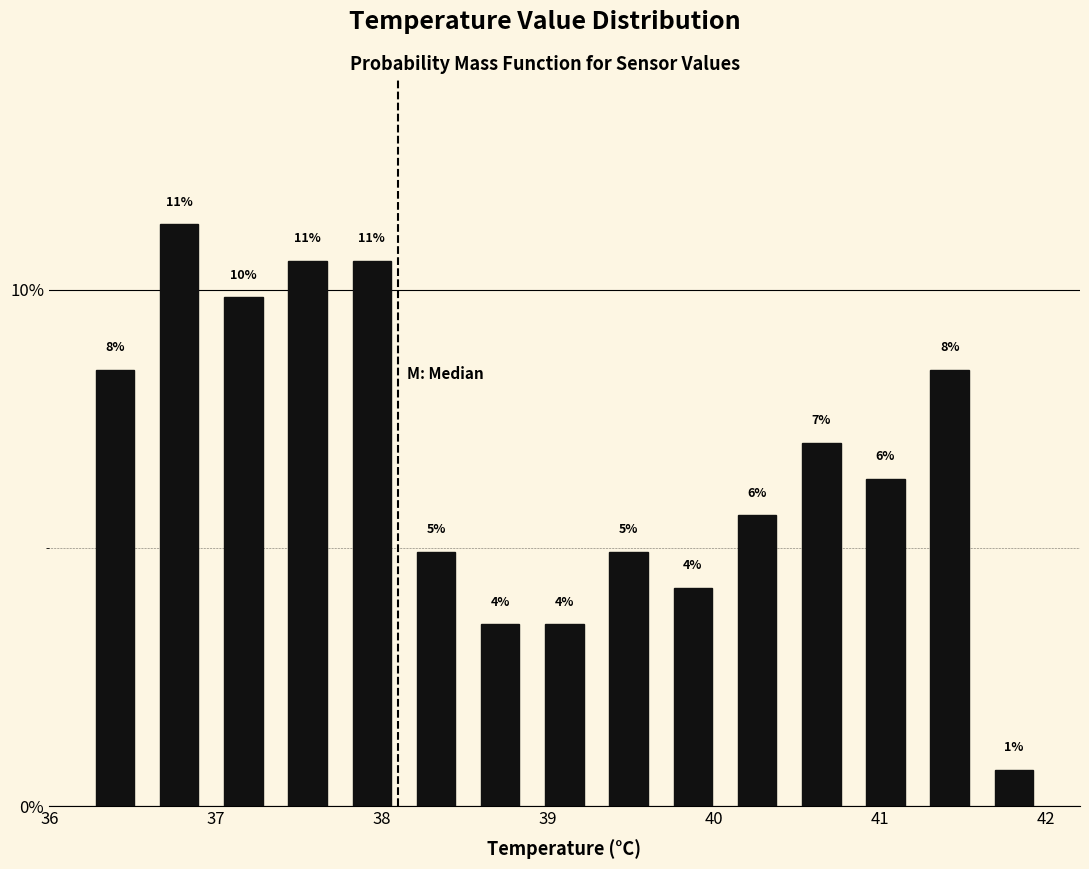

Around what value on the x-axis is the tallest bar? Give the approximate position of its centre, as read against the axis.

36.8